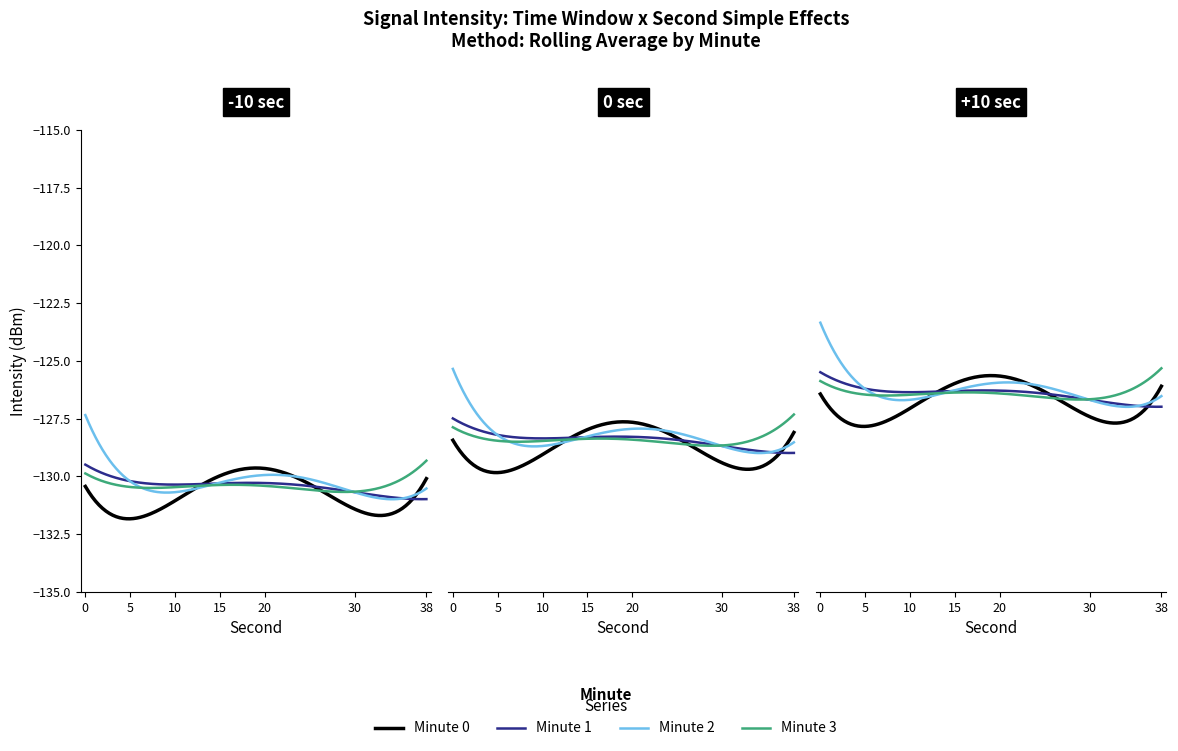

At how many categories does at least one series exceed -130?

20